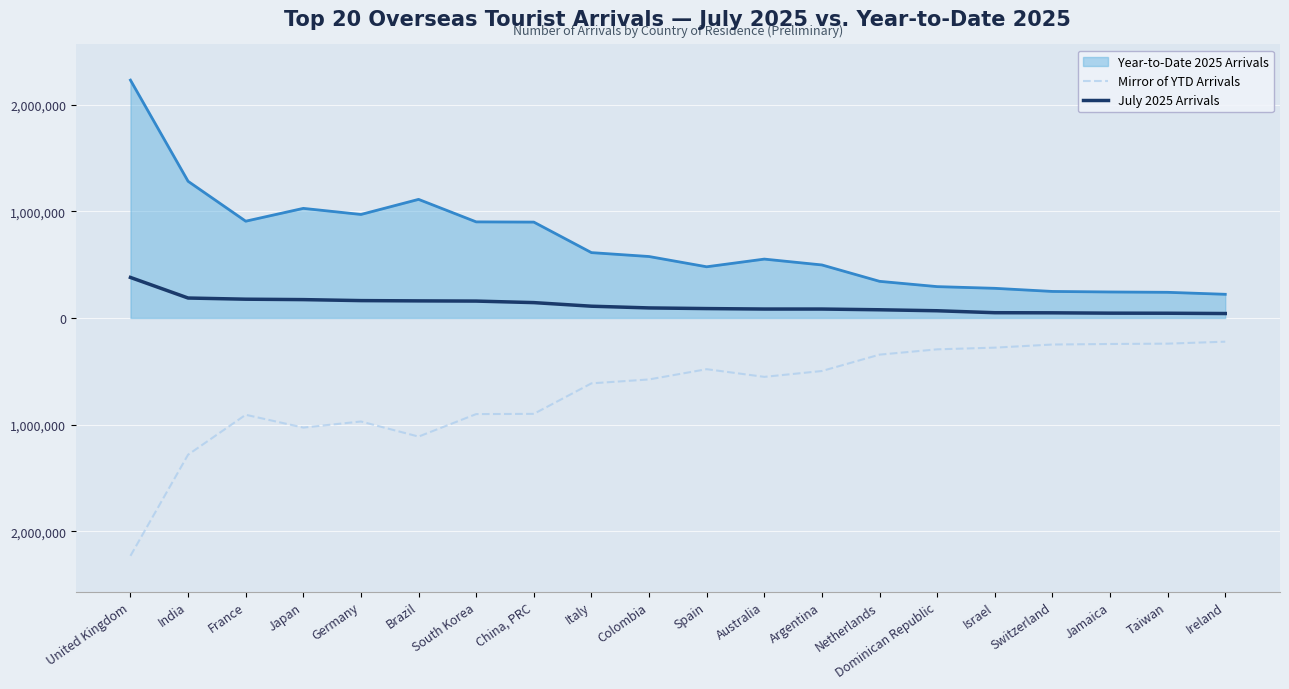

True or false: July 2025 Arrivals has a value of 217084 at United Kingdom.

False